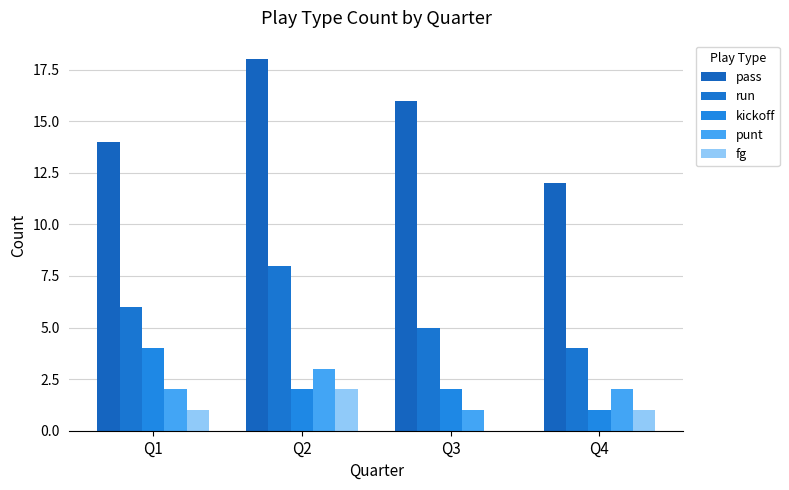

Reading right to left, list all the values displayed in this chart.

pass: 12	16	18	14
run: 4	5	8	6
kickoff: 1	2	2	4
punt: 2	1	3	2
fg: 1	0	2	1